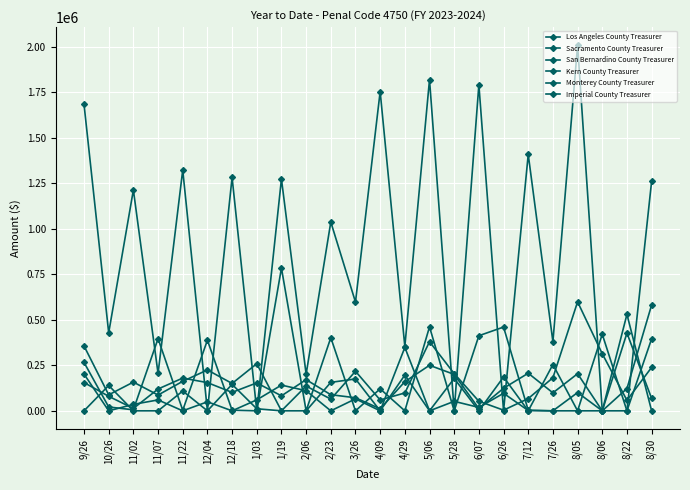

Read the Los Angeles County Treasurer value at 7/26.

379523